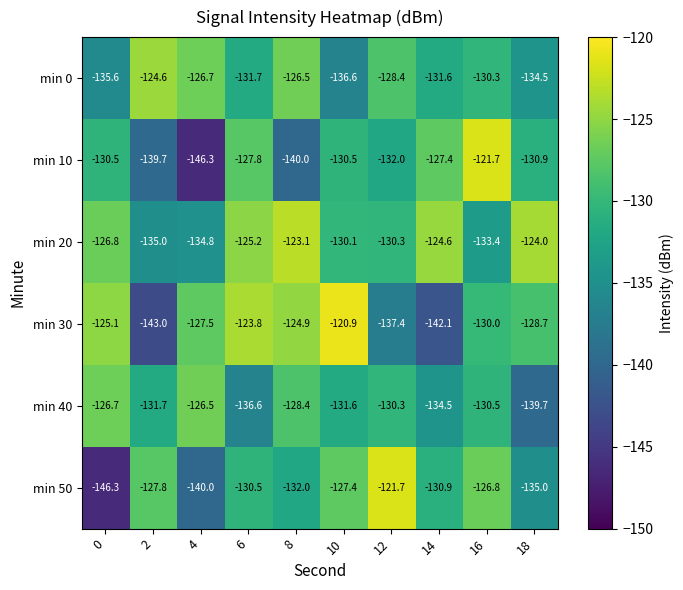

At 10, list the series in order from largest to smallest.

min 30, min 50, min 20, min 10, min 40, min 0